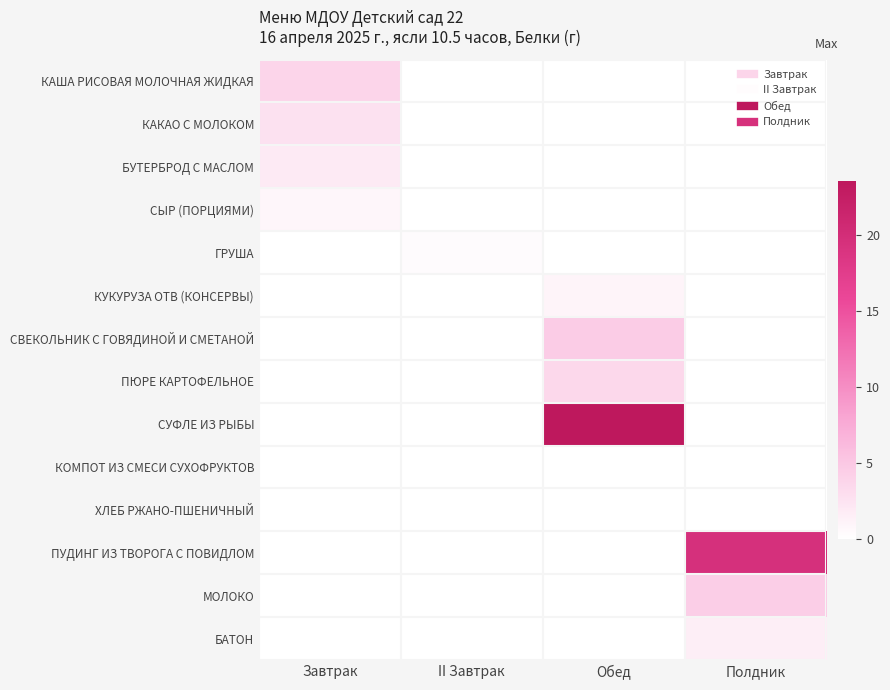

What is the difference between the highest and lowest values at Полдник?

19.5